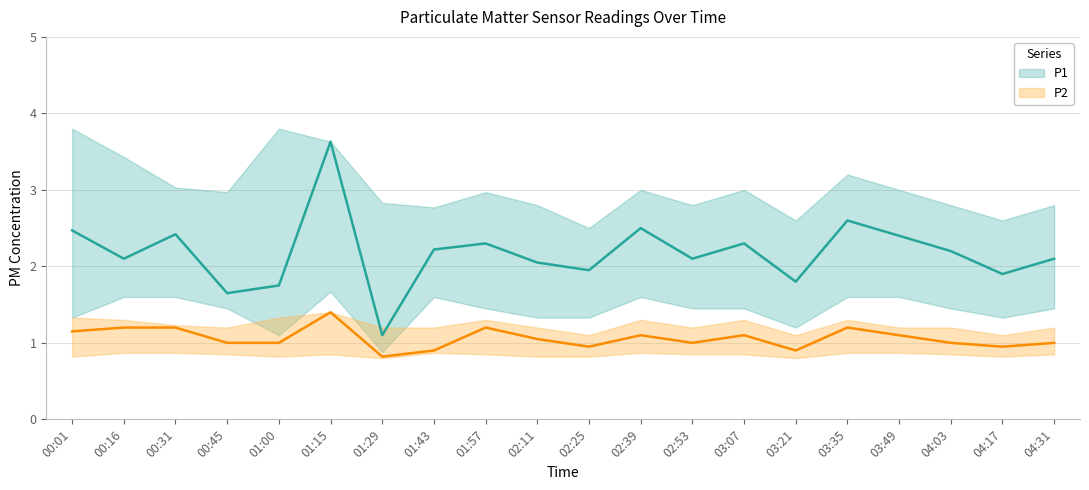

What is the difference between the maximum and minimum values in the P1_lower series?

0.8